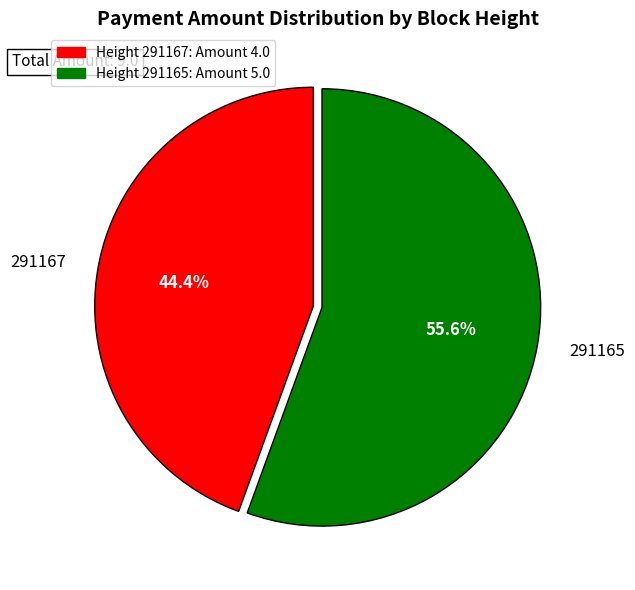

Is there a majority slice in this chart?

Yes